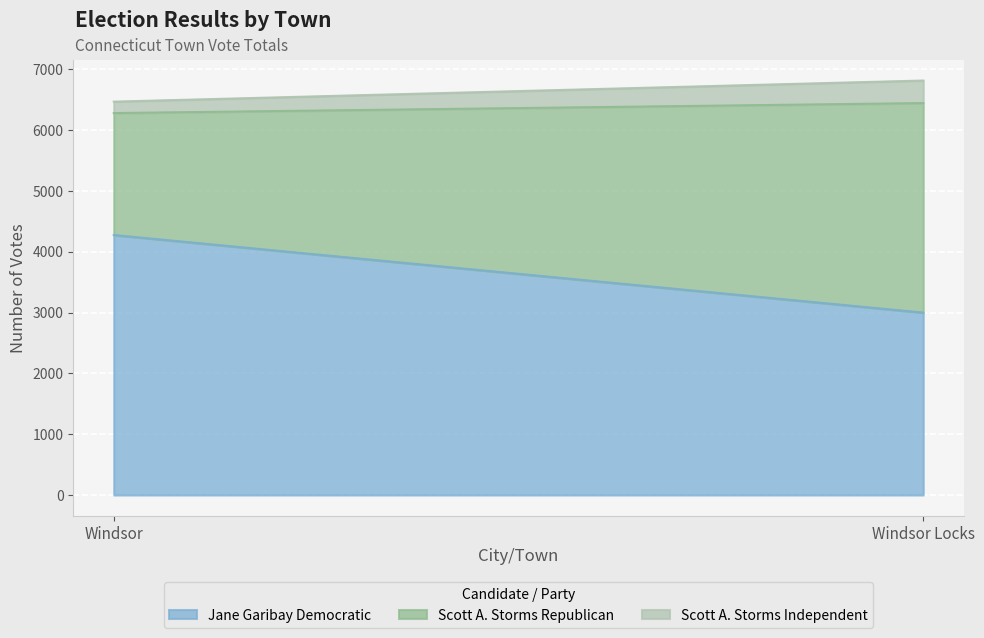

List the series in order of their peak value, highest first.

Jane Garibay Democratic, Scott A. Storms Republican, Scott A. Storms Independent